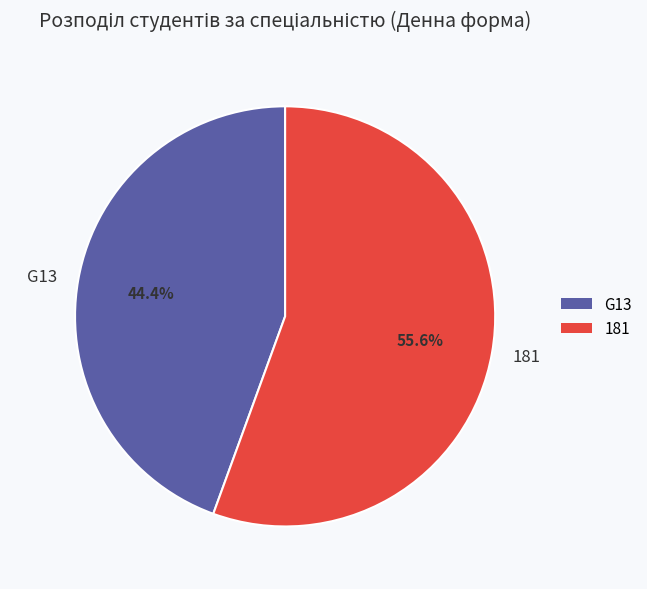

Is G13 the majority of the pie?

No